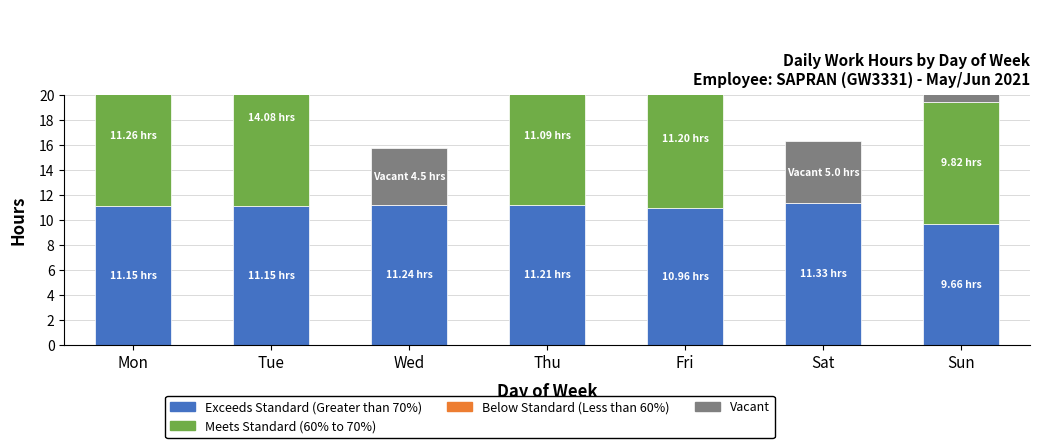

What is the total value across all series at Fri?

24.7